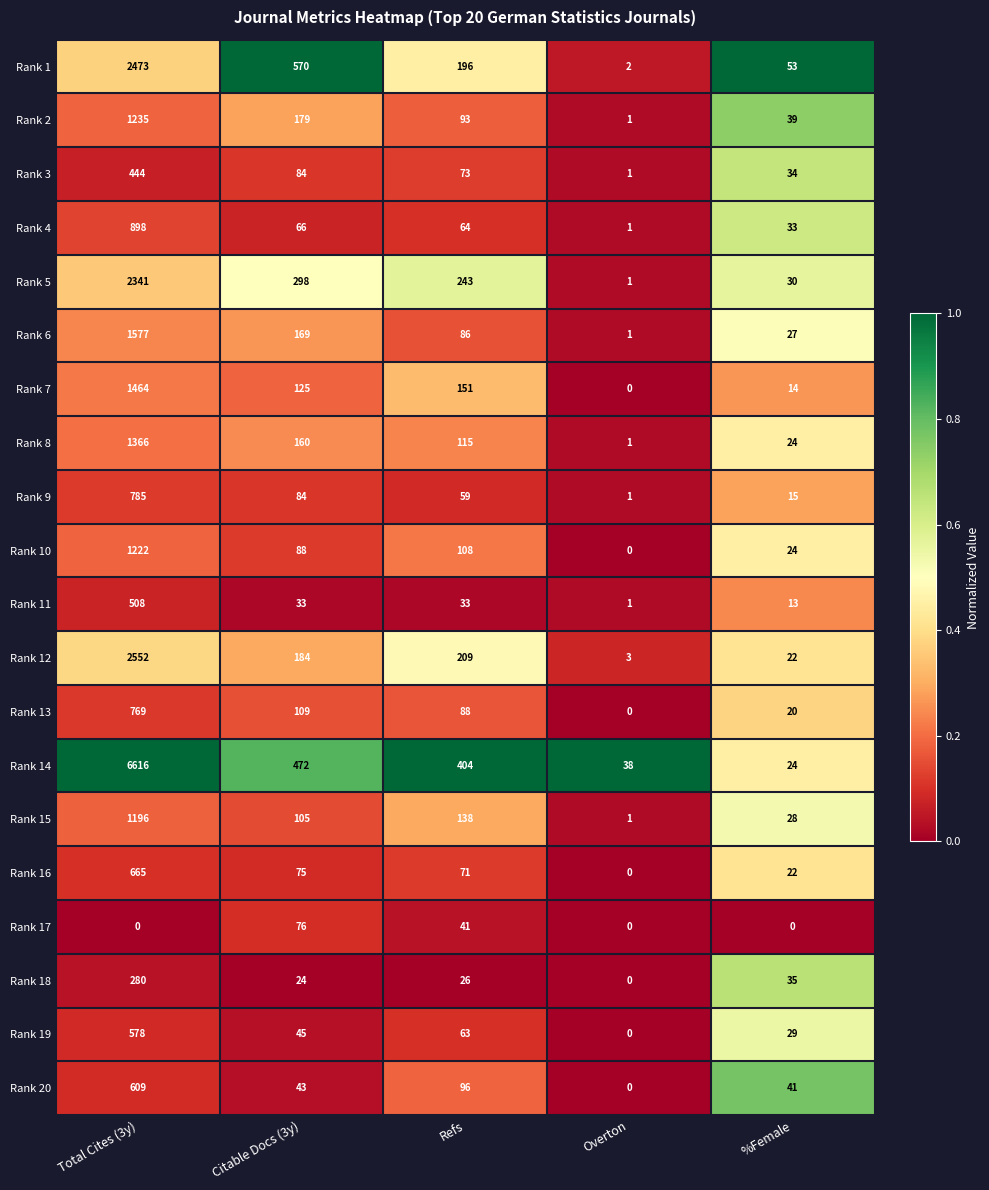

Which series has the largest total across all categories?

Rank 14